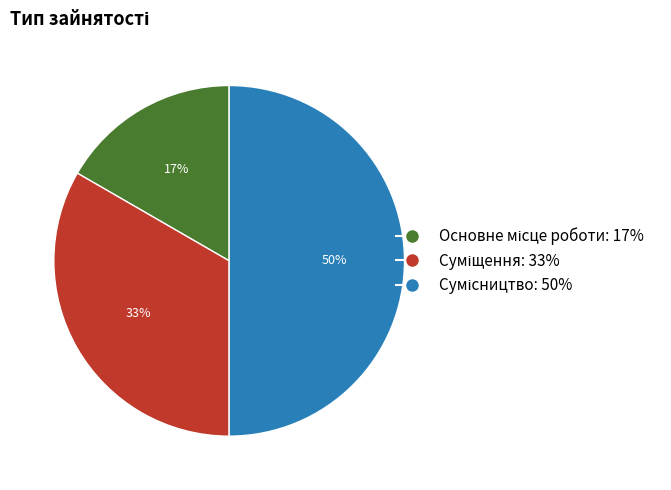

To the nearest percent, what is the difference between the largest and smallest slice percentages?

33%